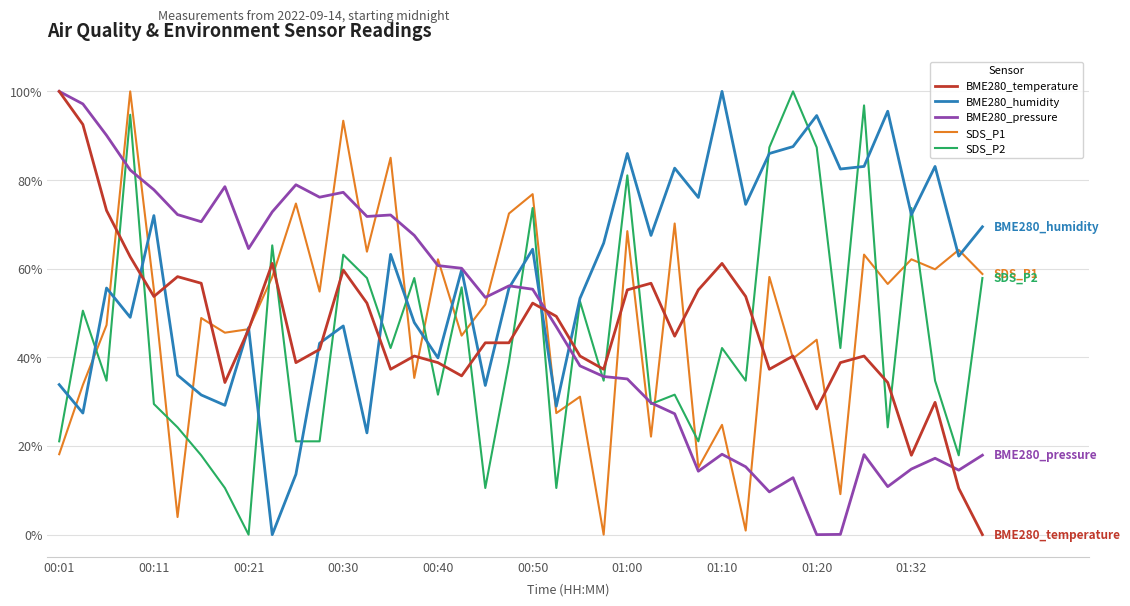

Which series ends up on top after the final intersection of BME280_temperature and SDS_P2?

SDS_P2